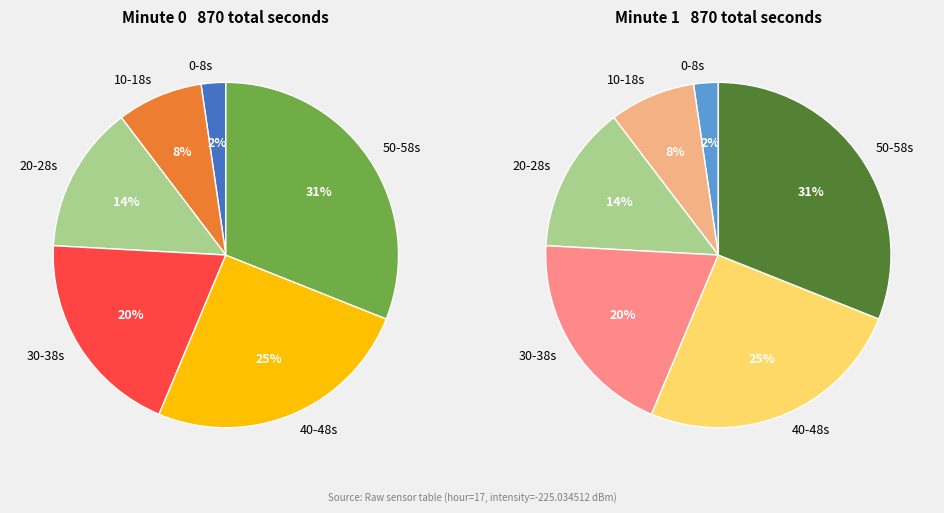

Is there a majority slice in this chart?

No